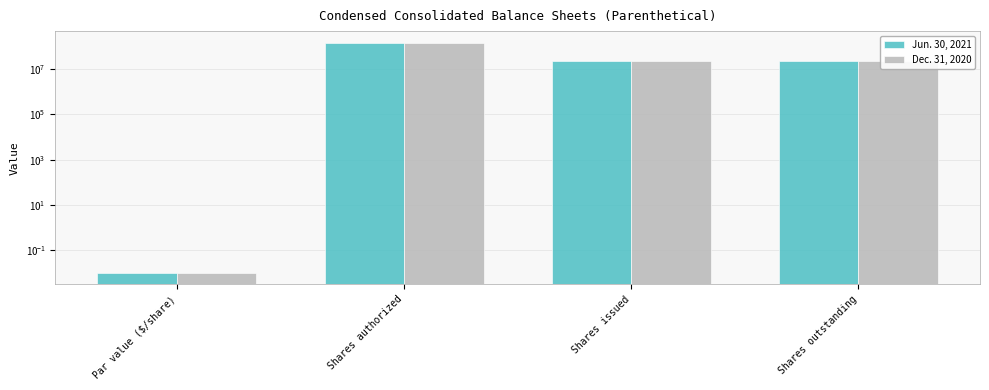

What is the highest value of the Jun. 30, 2021 series?

150000000.0